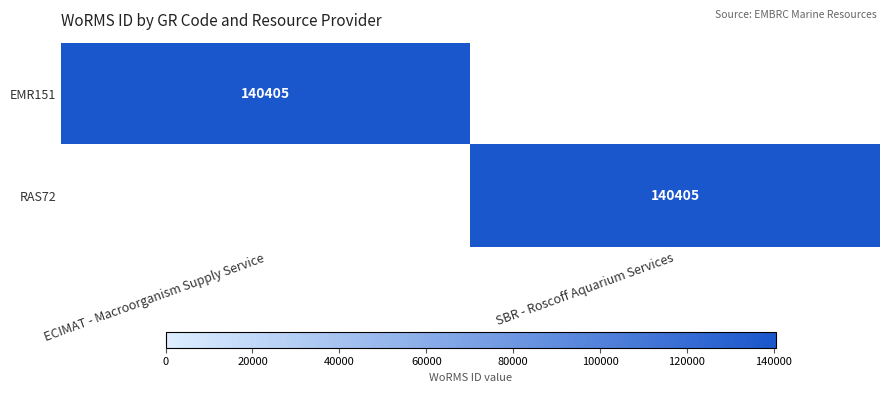

The value of EMR151 at ECIMAT - Macroorganism Supply Service is 72083. True or false?

False